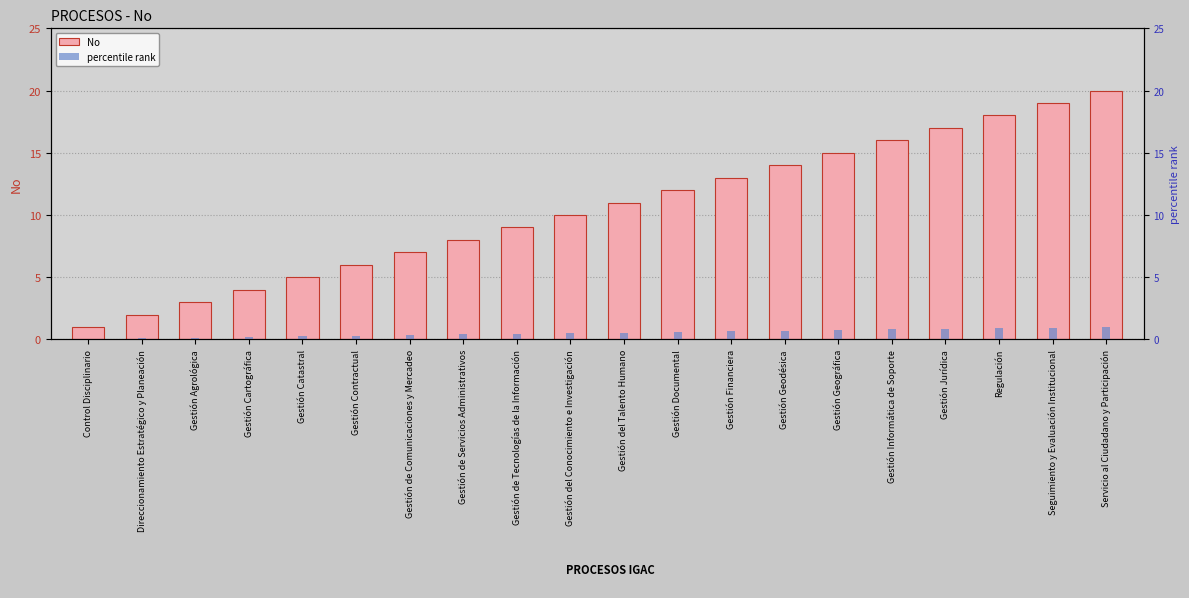

What is the greatest value displayed?

20.0